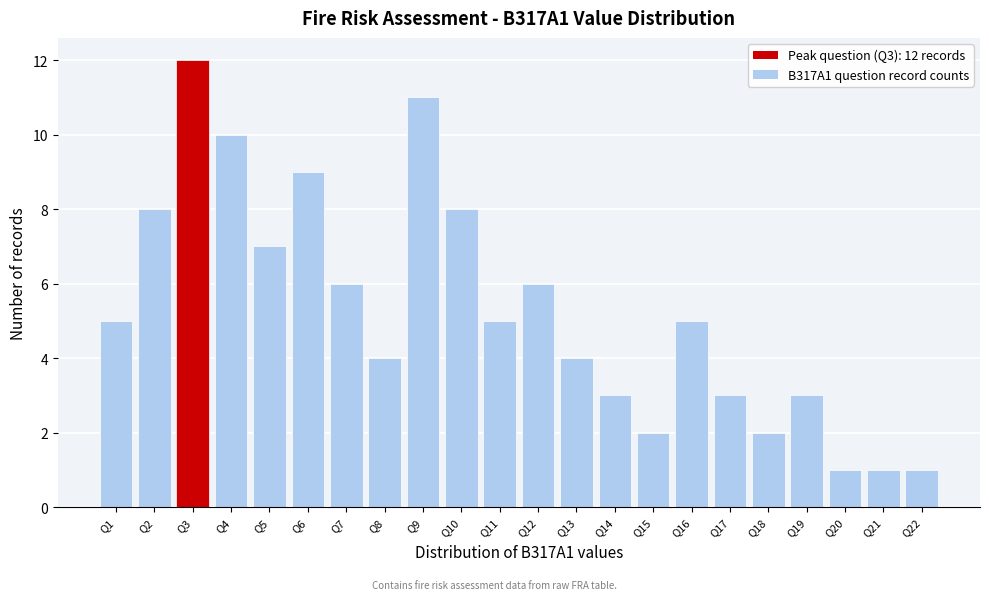

Reading left to right, transcribe all the data shown in this chart.

5	8	12	10	7	9	6	4	11	8	5	6	4	3	2	5	3	2	3	1	1	1